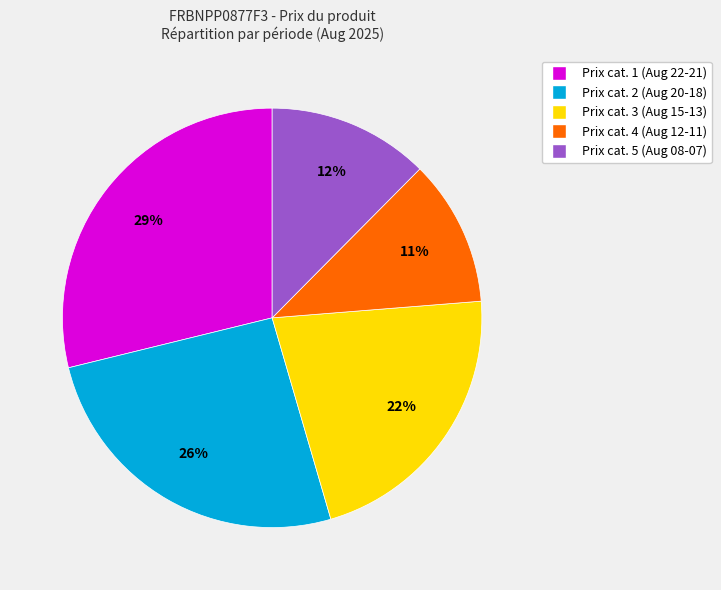

Is there a majority slice in this chart?

No